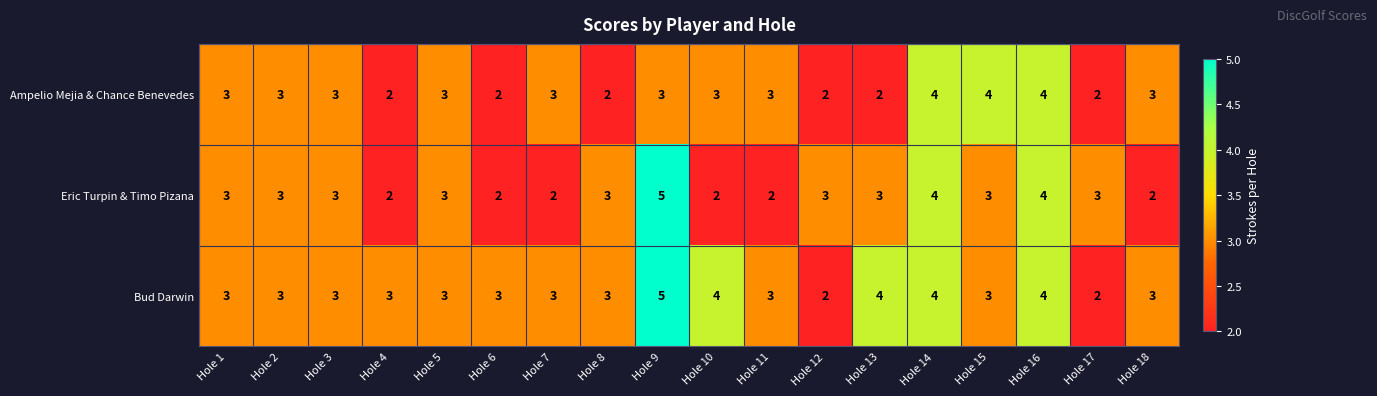

How many Eric Turpin & Timo Pizana values are between 2 and 3?

15